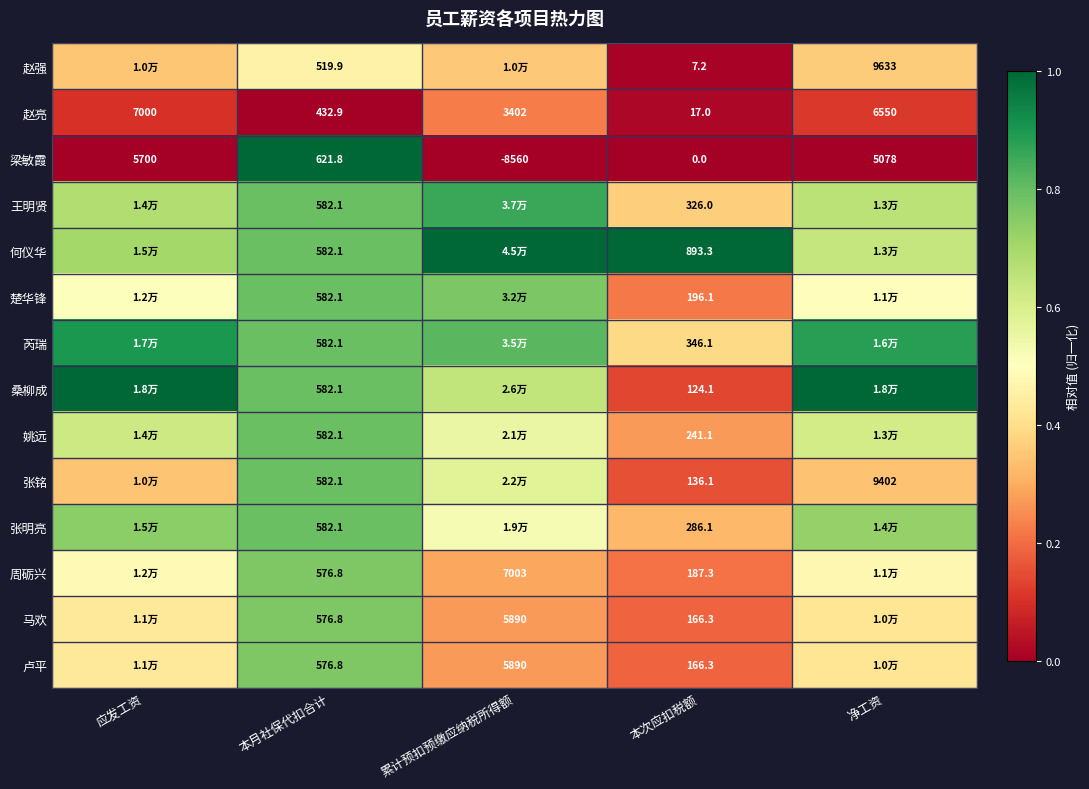

At which label does 梁敏霞 reach its minimum?

累计预扣预缴应纳税所得额